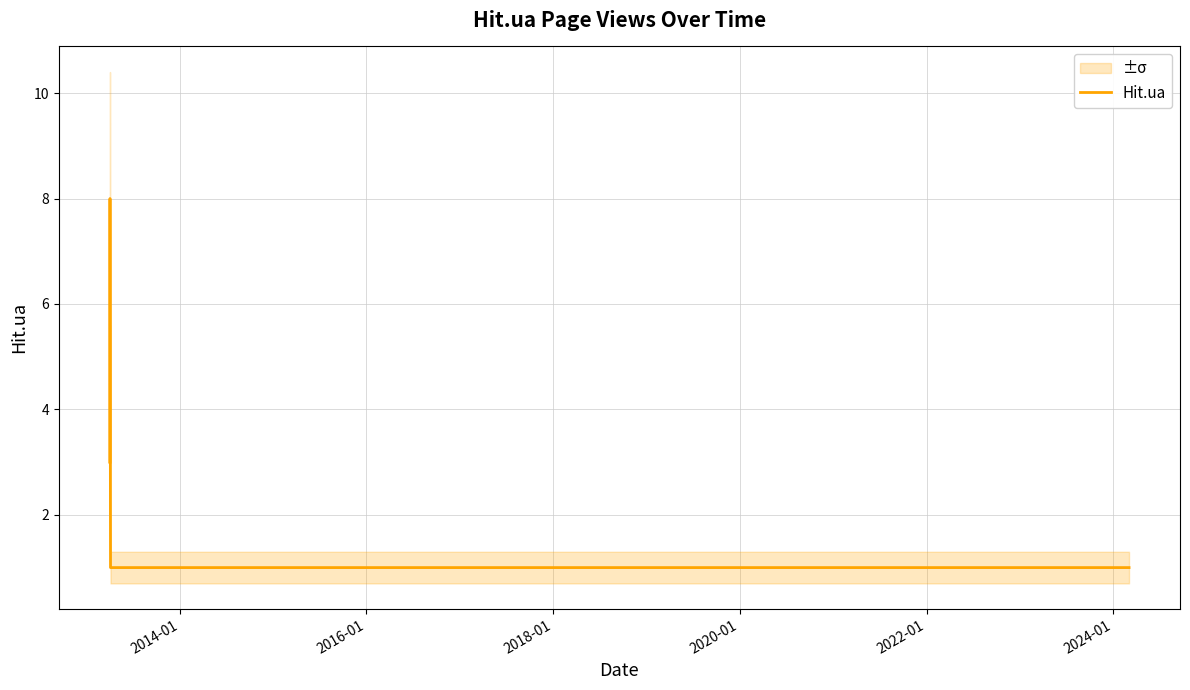

What is the smallest value displayed?

1